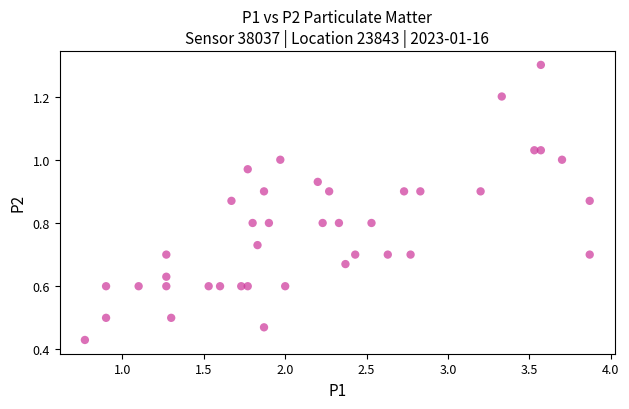

What is the range of X values (max minus min)?

3.1